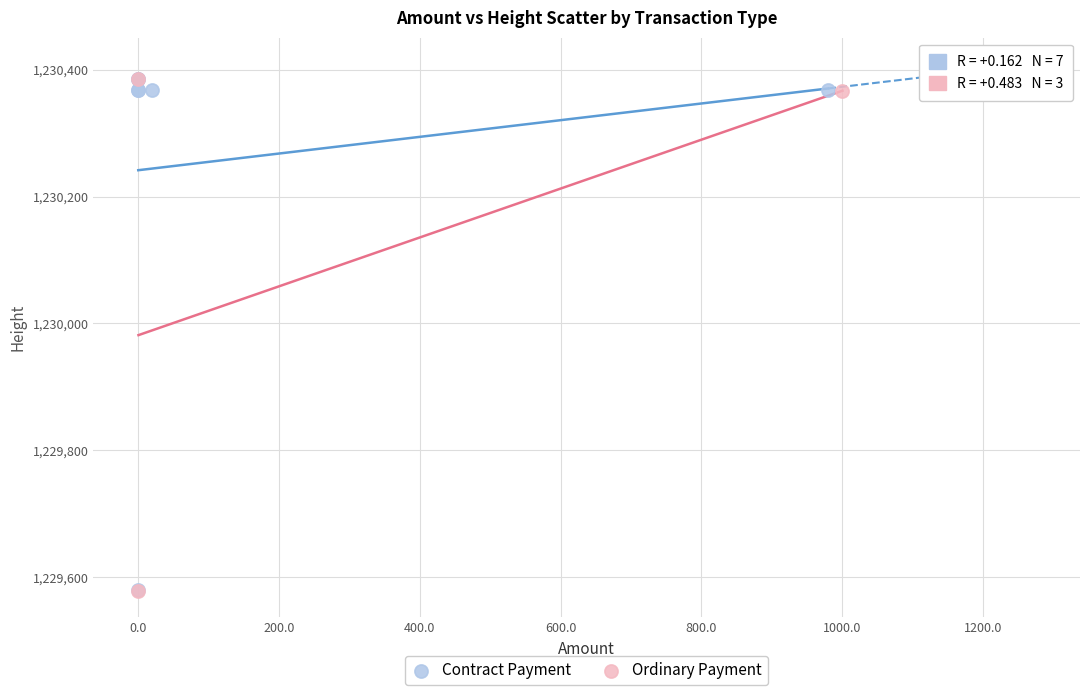

What are all the series names shown in the legend?

Contract Payment, Ordinary Payment